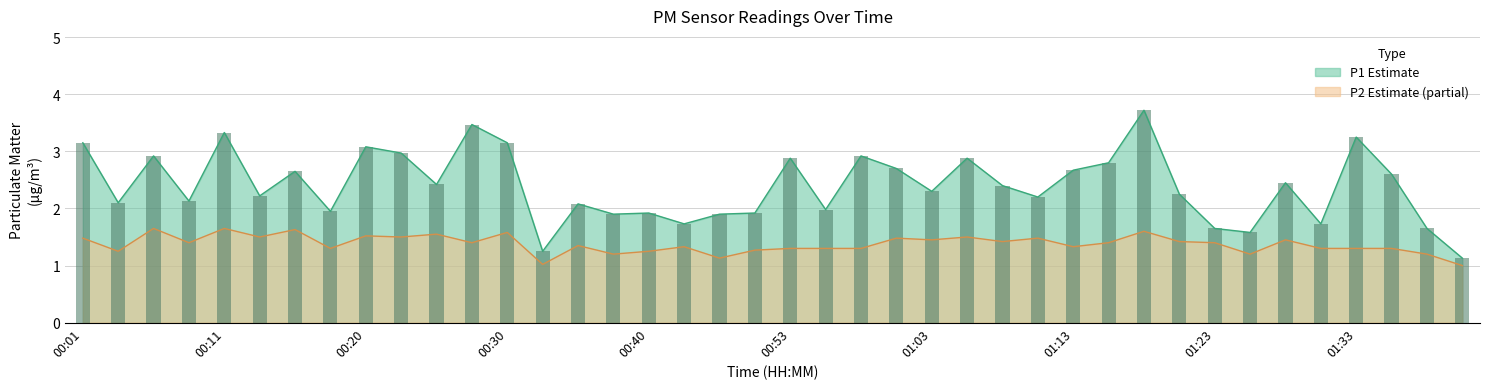

Where is P2 nearest to the value 1?

01:41